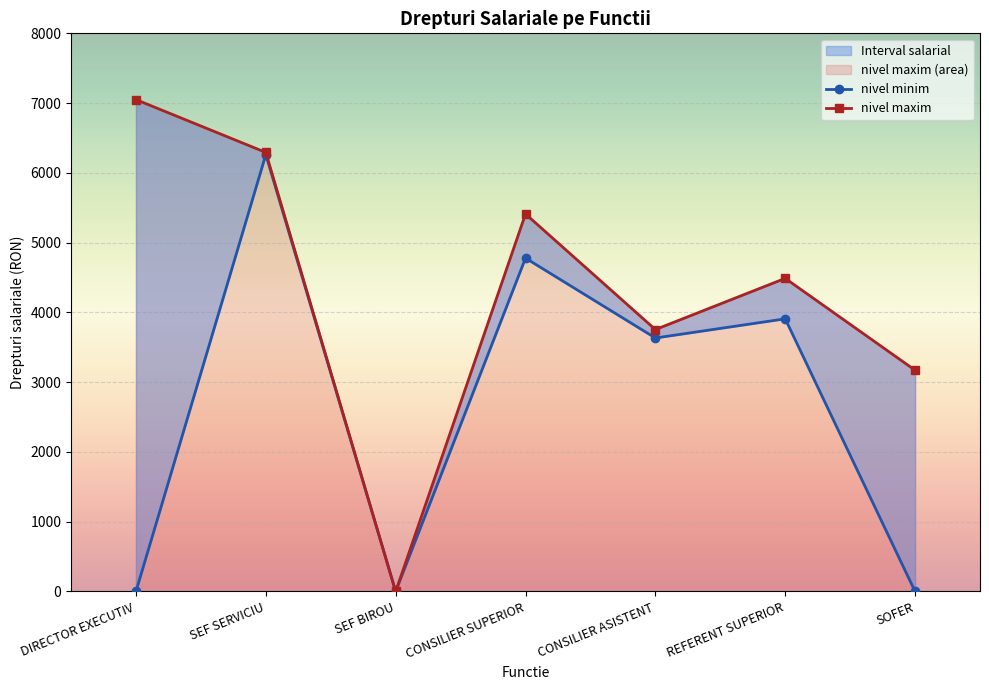

Which category has the highest value across all series?

DIRECTOR EXECUTIV